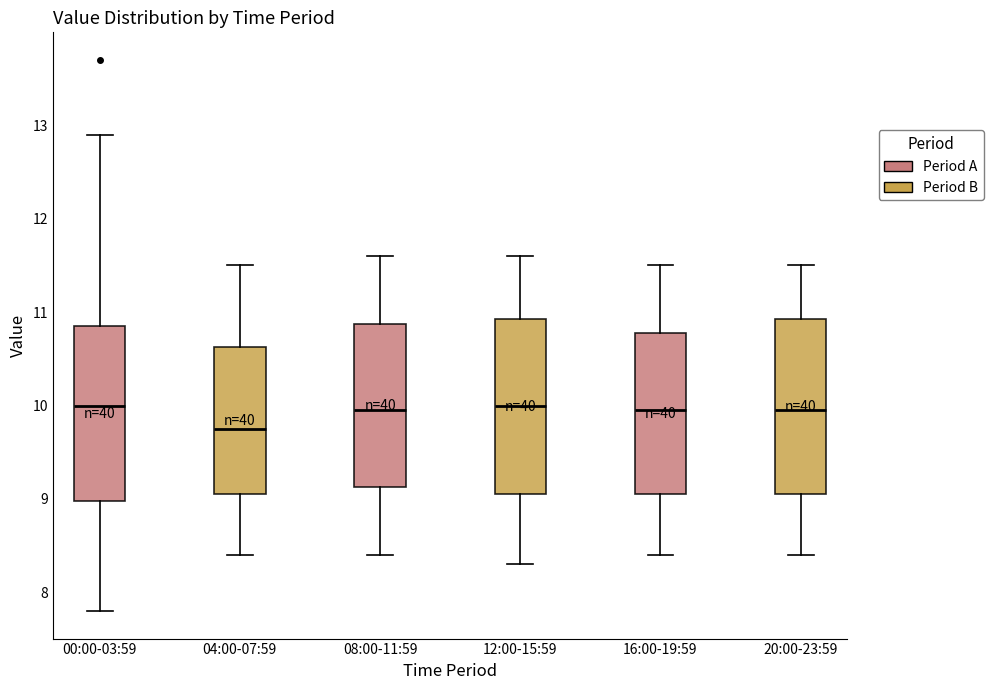

Which box has the lowest median line?

04:00-07:59